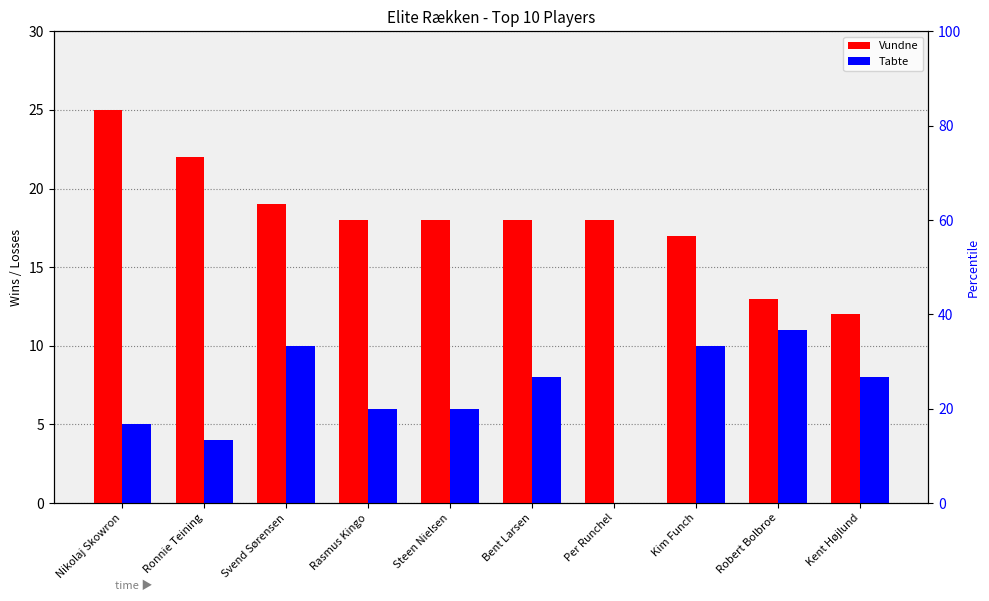

How many groups of bars are there?

10